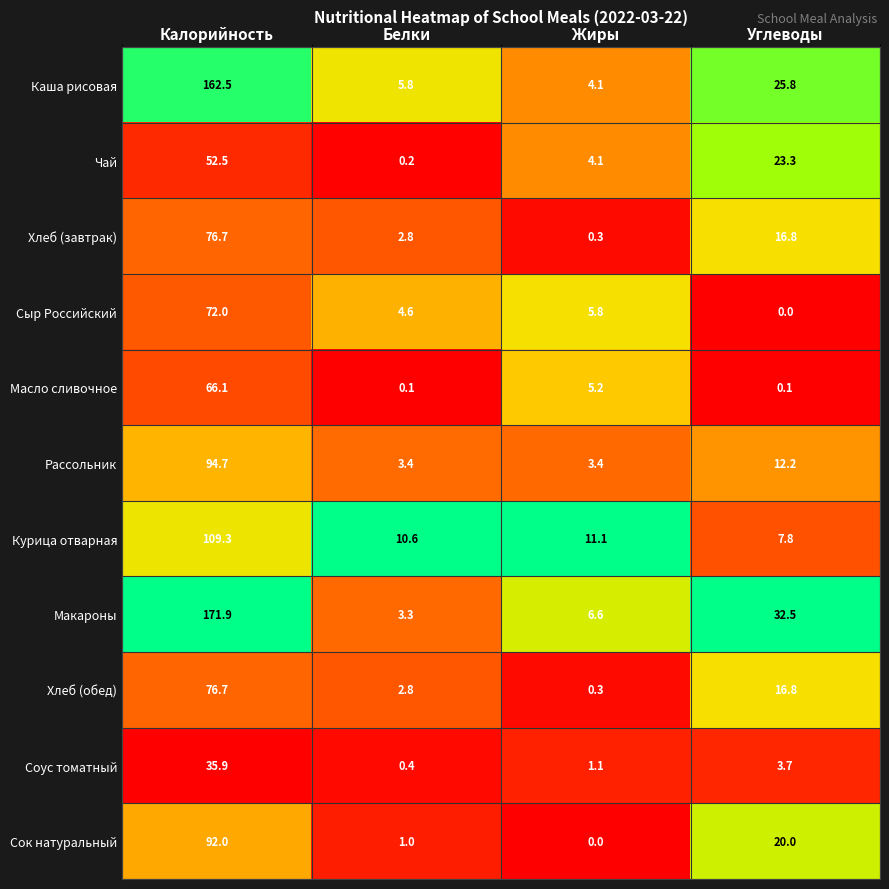

True or false: Курица отварная has a value of 2.0 at Углеводы.

False